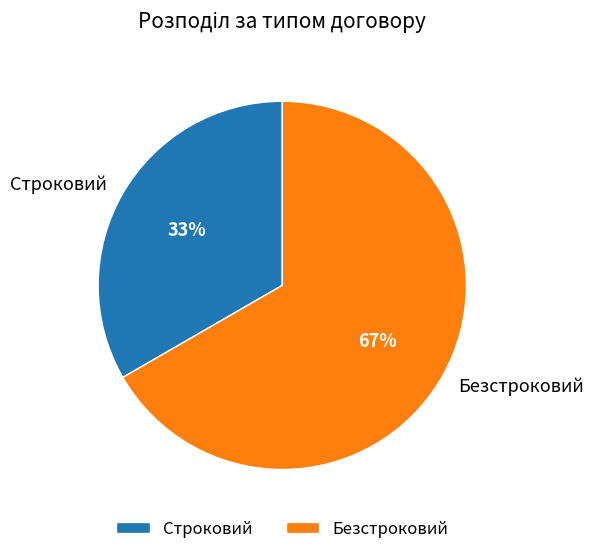

The Безстроковий slice represents 54% of the pie. True or false?

False